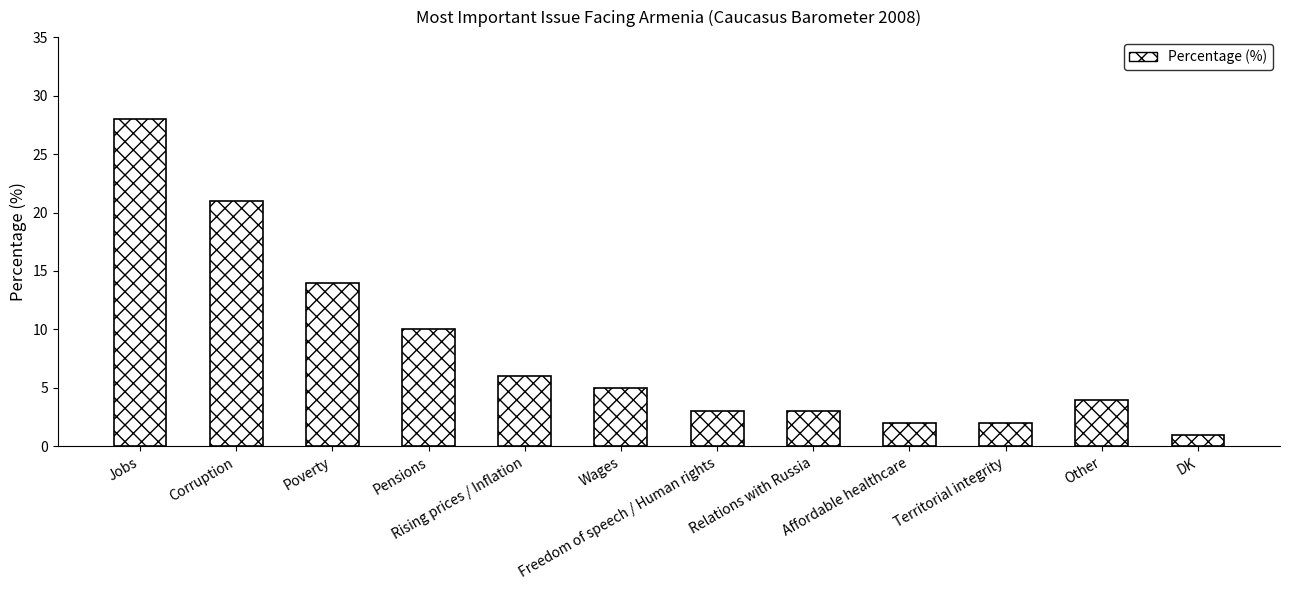

At which label is the value closest to 14?

Poverty